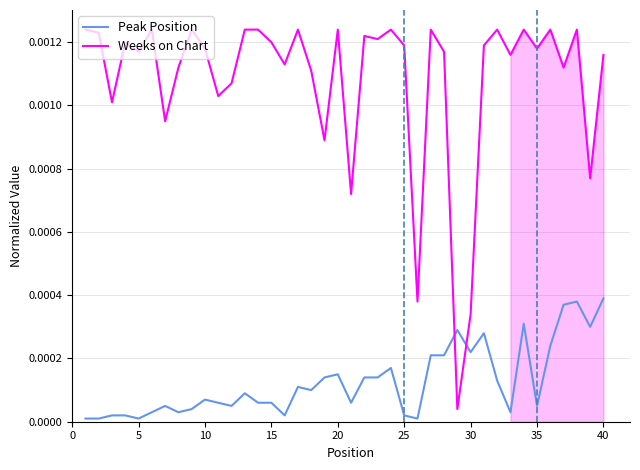

How many interior local peaks does the Weeks on Chart series have?

12